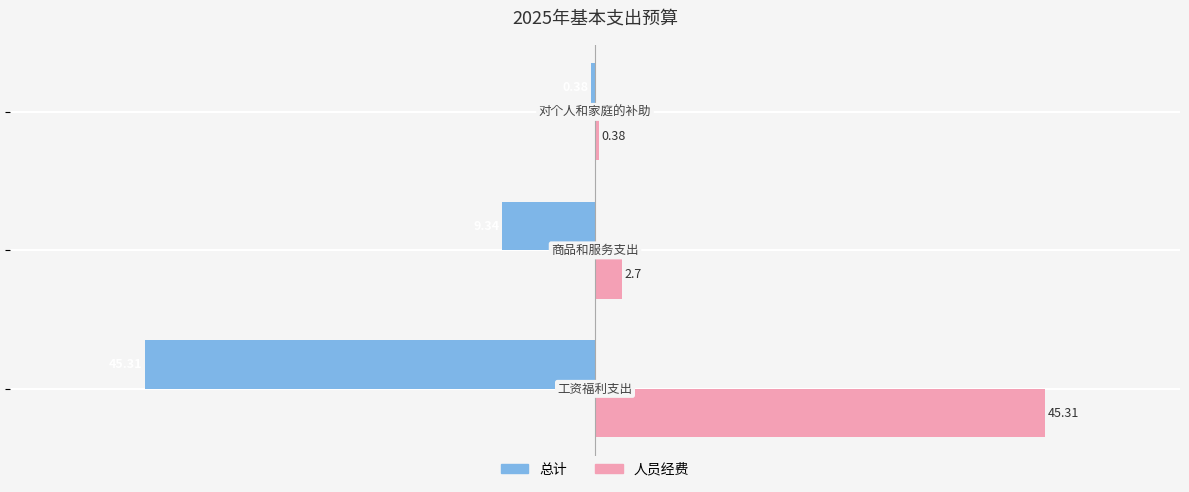

Which series has the largest total across all categories?

人员经费